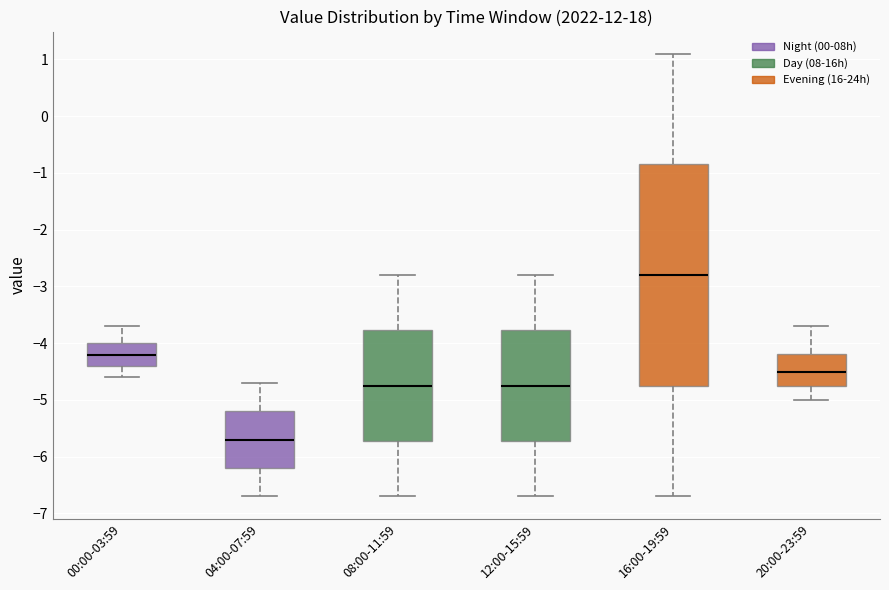

Where does the lower whisker of the box for 04:00-07:59 end on the y-axis? The values are not printed on the chart, so give them approximately, as read against the axis.

-6.7